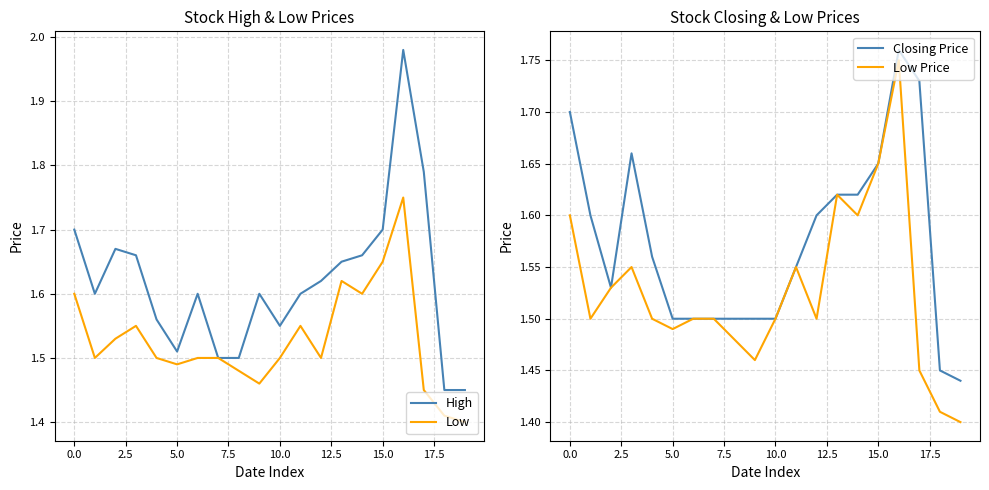

What is the minimum value shown in the chart?

1.4